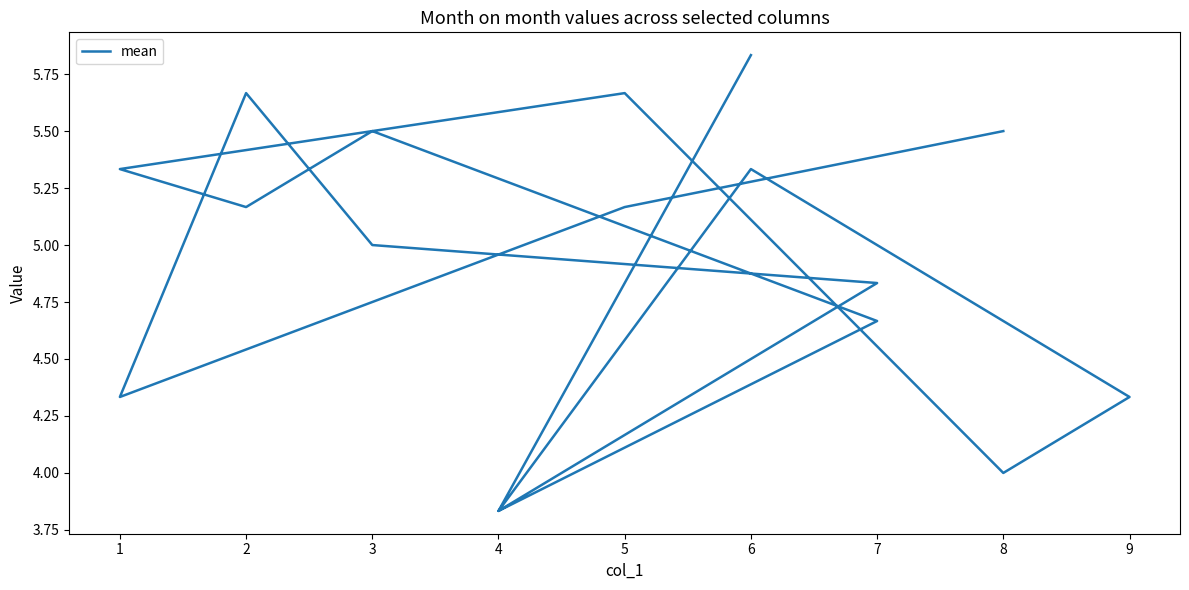

What is the difference between the maximum and minimum values?

2.0